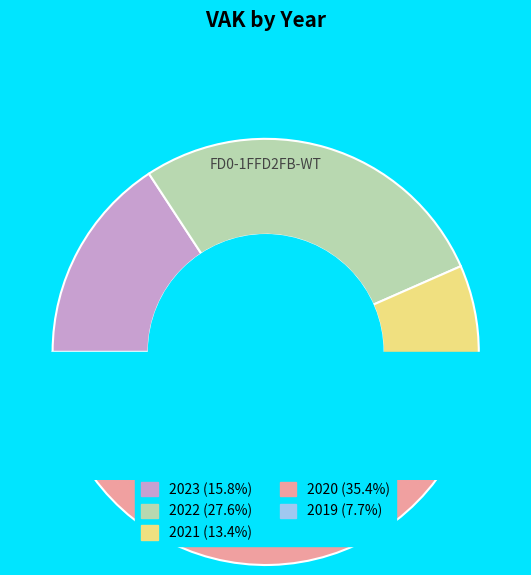

Is there a majority slice in this chart?

No